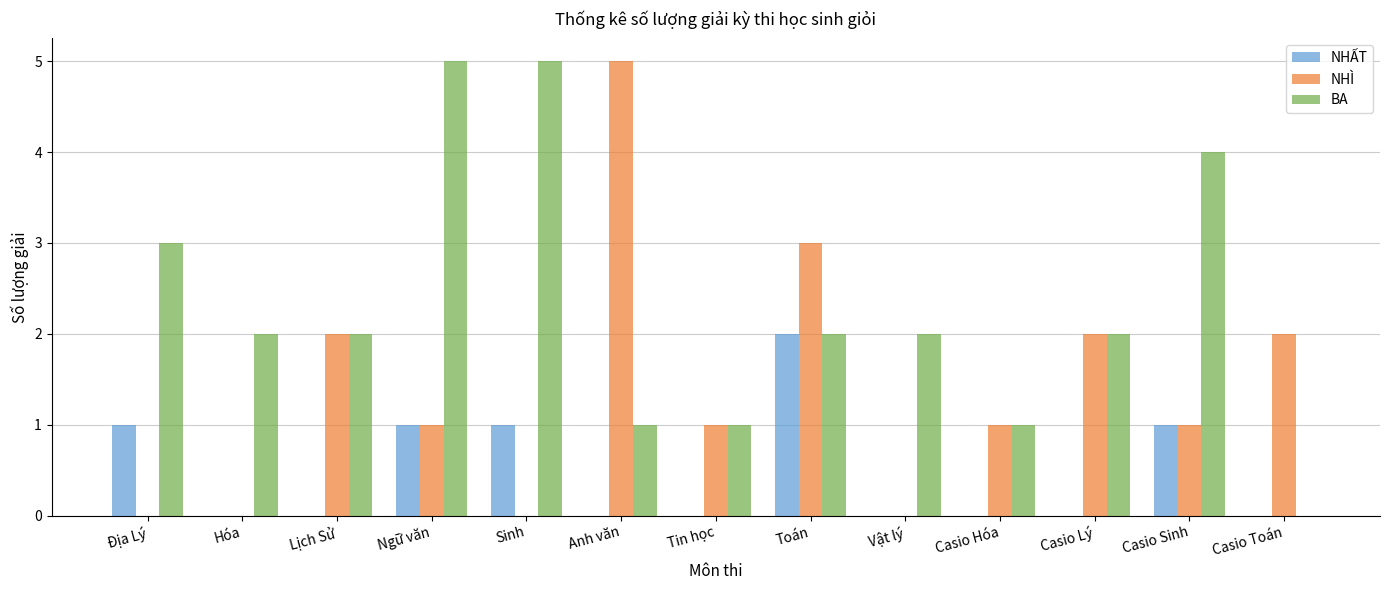

What is the maximum value for NHẤT?

2